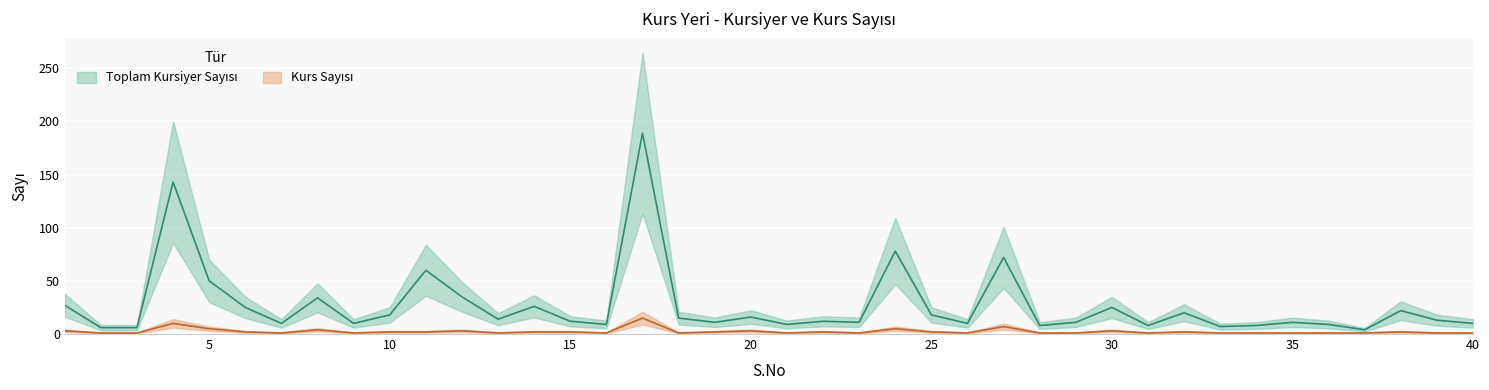

Reading left to right, transcribe all the data shown in this chart.

Toplam Kursiyer Sayısı: 1=27	2=6	3=6	4=143	5=50	6=25	7=10	8=34	9=10	10=18	11=60	12=35	13=14	14=26	15=12	16=9	17=189	18=15	19=11	20=16	21=9	22=12	23=11	24=78	25=18	26=10	27=72	28=8	29=11	30=25	31=8	32=20	33=7	34=8	35=11	36=9	37=4	38=22	39=13	40=10
Kurs Sayısı: 1=3	2=1	3=1	4=10	5=5	6=2	7=1	8=4	9=1	10=2	11=2	12=3	13=1	14=2	15=2	16=1	17=15	18=1	19=2	20=3	21=1	22=2	23=1	24=5	25=2	26=1	27=7	28=1	29=1	30=3	31=1	32=2	33=1	34=1	35=1	36=1	37=1	38=2	39=1	40=1